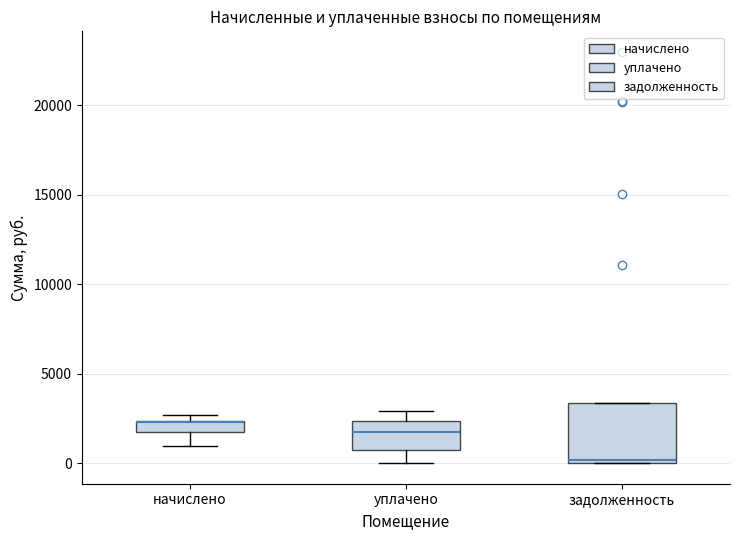

Comparing the boxes themselves (not the whiskers), which one is the tallest?

задолженность